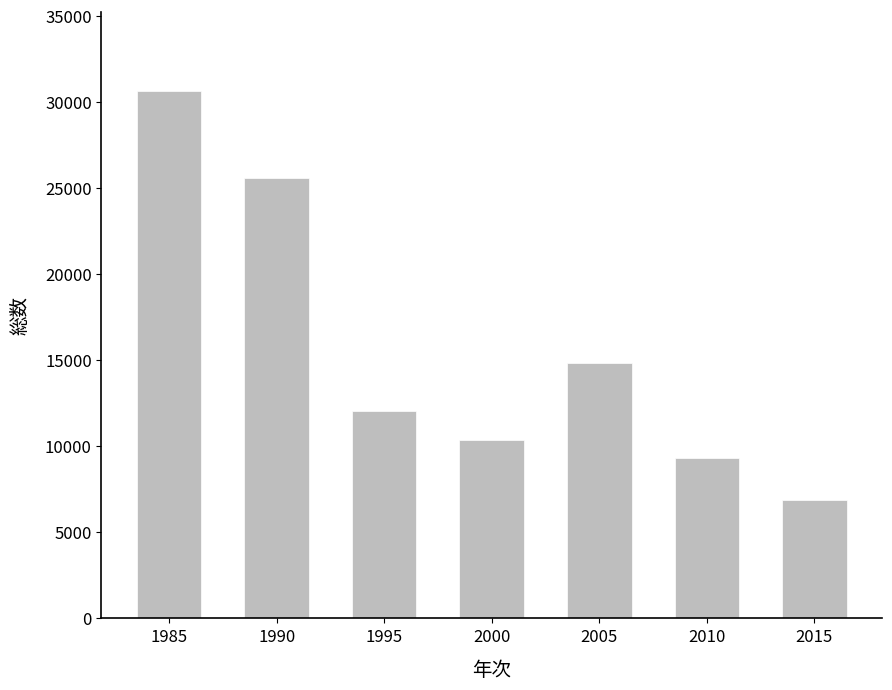

What is the sum of all values?

109686